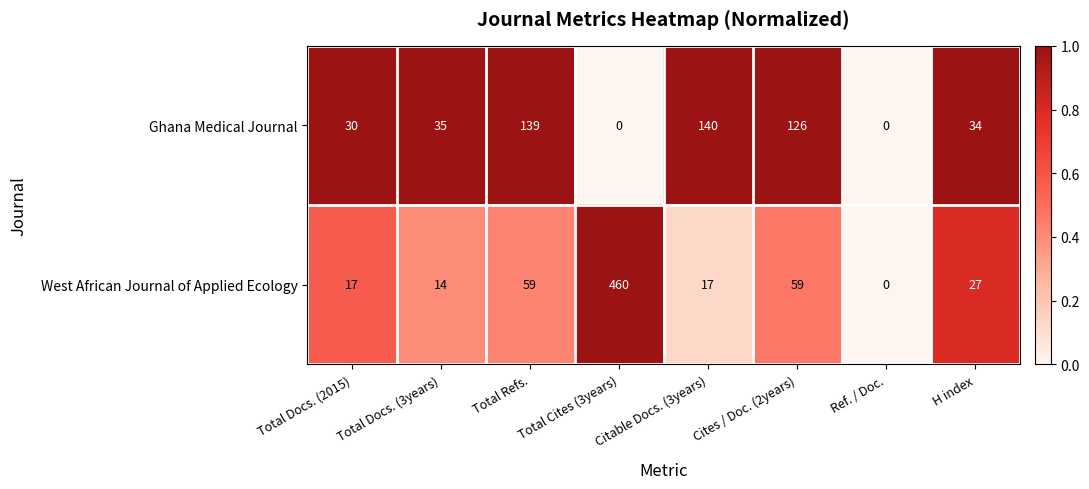

True or false: Ghana Medical Journal has a value of 58 at H index.

False